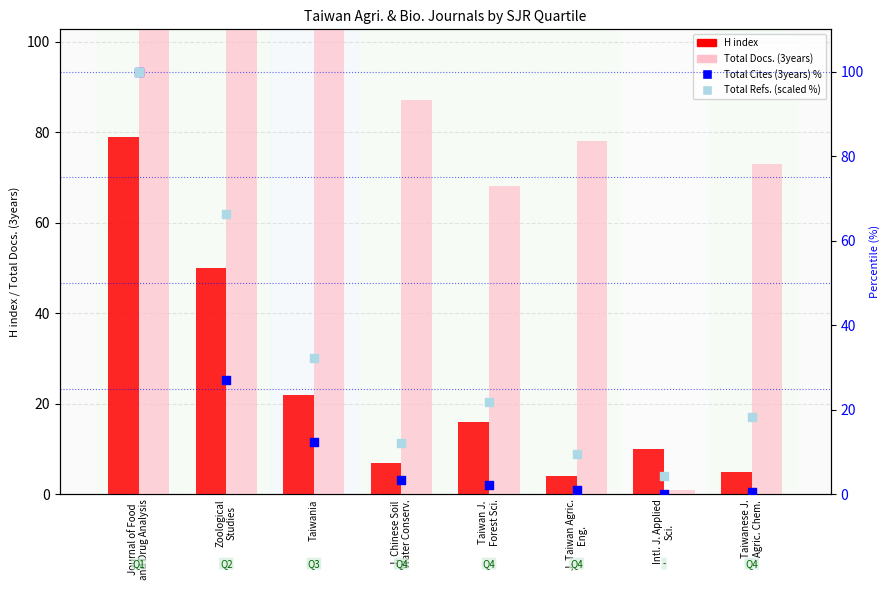

Which series has the largest total across all categories?

Total Docs. (3years)